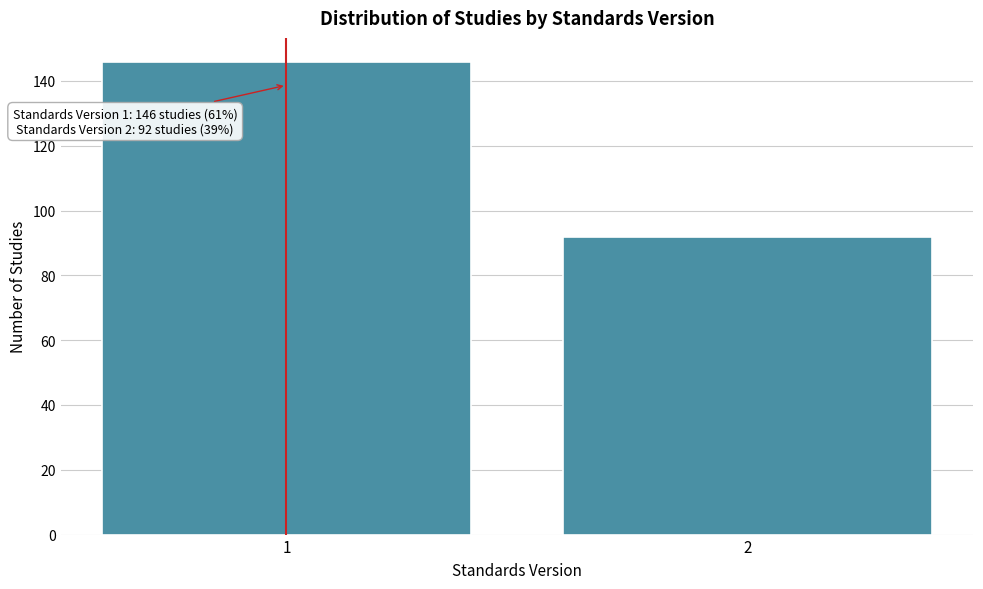

Reading left to right, what are all the values shown in this chart?

146	92